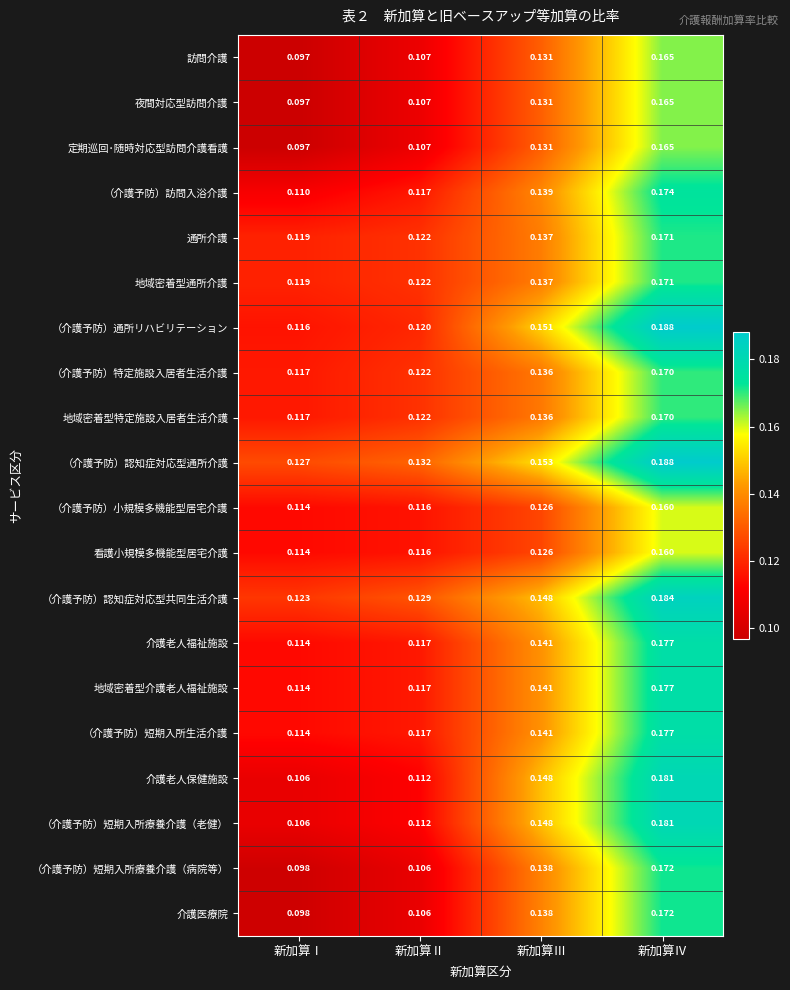

Is the value of （介護予防）訪問入浴介護 at 新加算Ⅲ greater than the value of 地域密着型特定施設入居者生活介護 at 新加算Ⅳ?

No